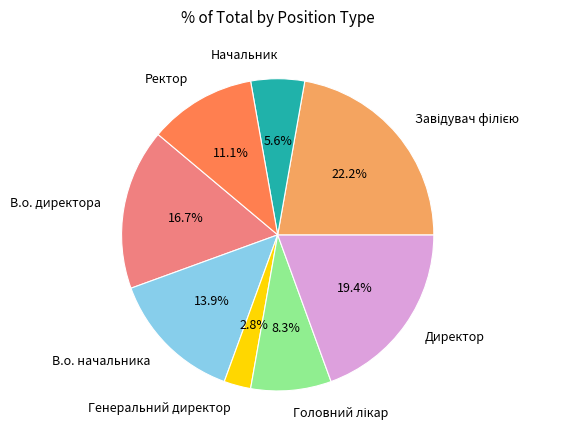

Is the sum of Директор and Генеральний директор greater than half?

No